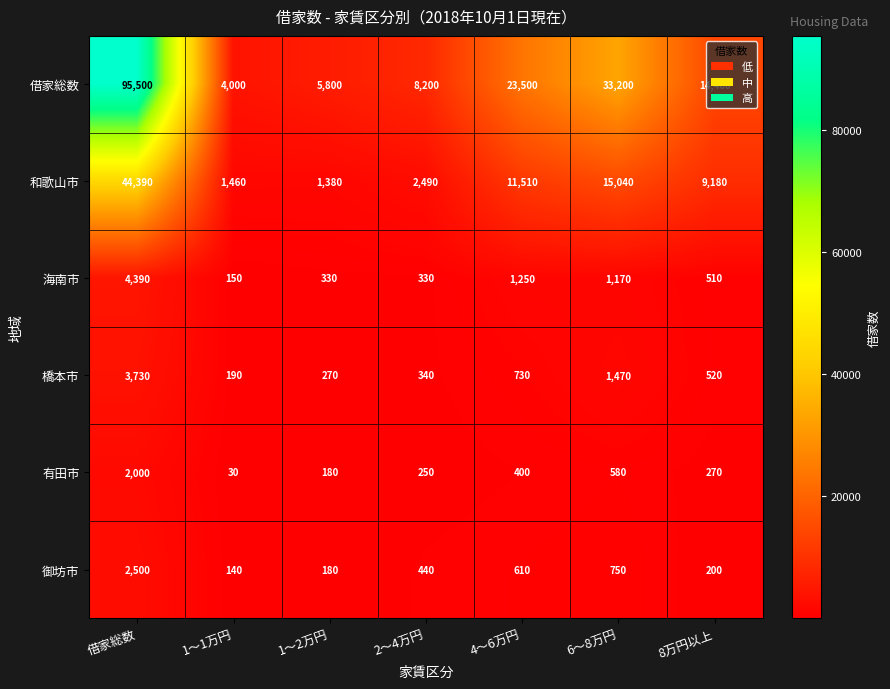

What is the smallest value displayed?

30